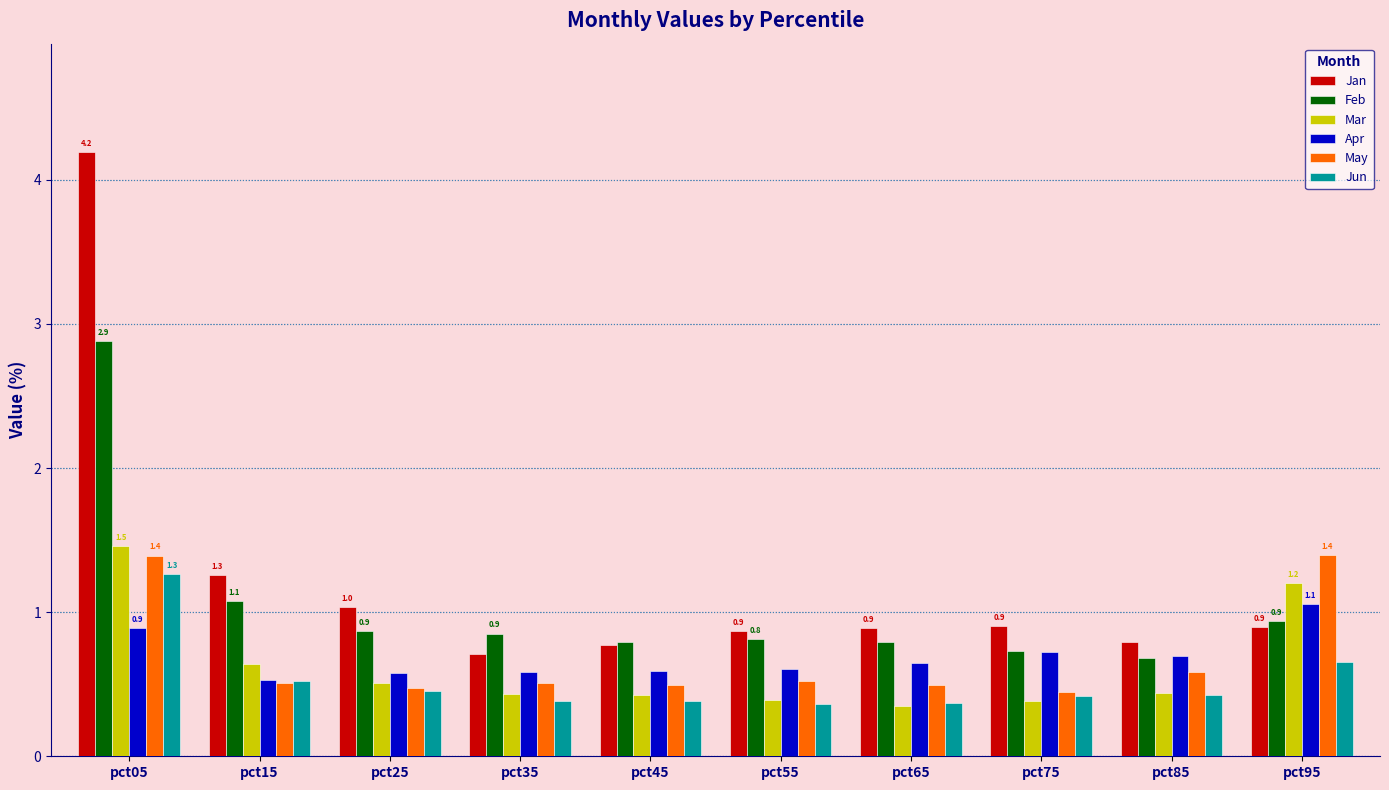

At which category does the chart reach its peak across all series?

pct05